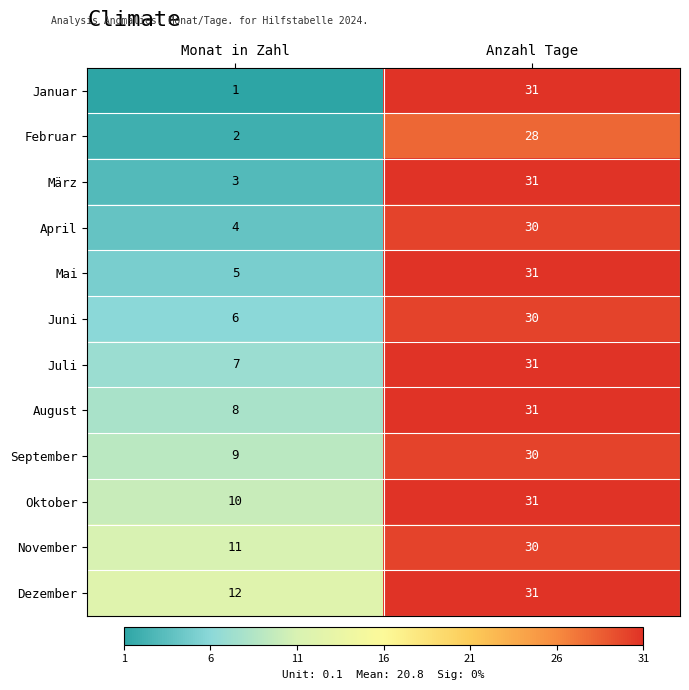

What is the approximate value of Mai at Anzahl Tage?

31